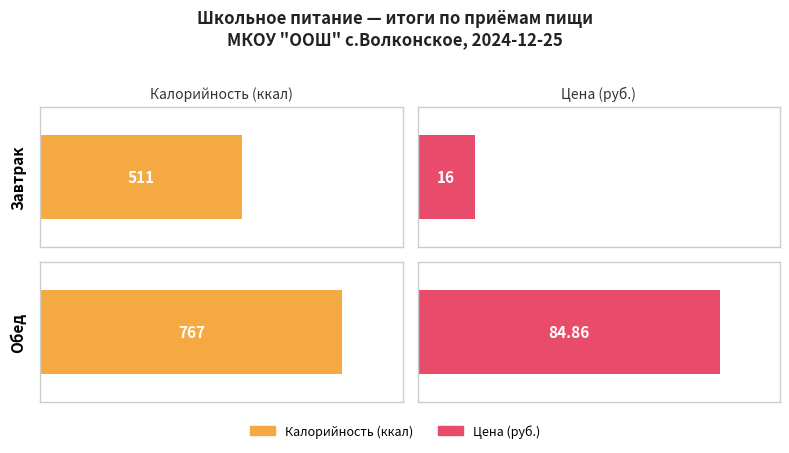

What is the maximum value shown in the chart?

767